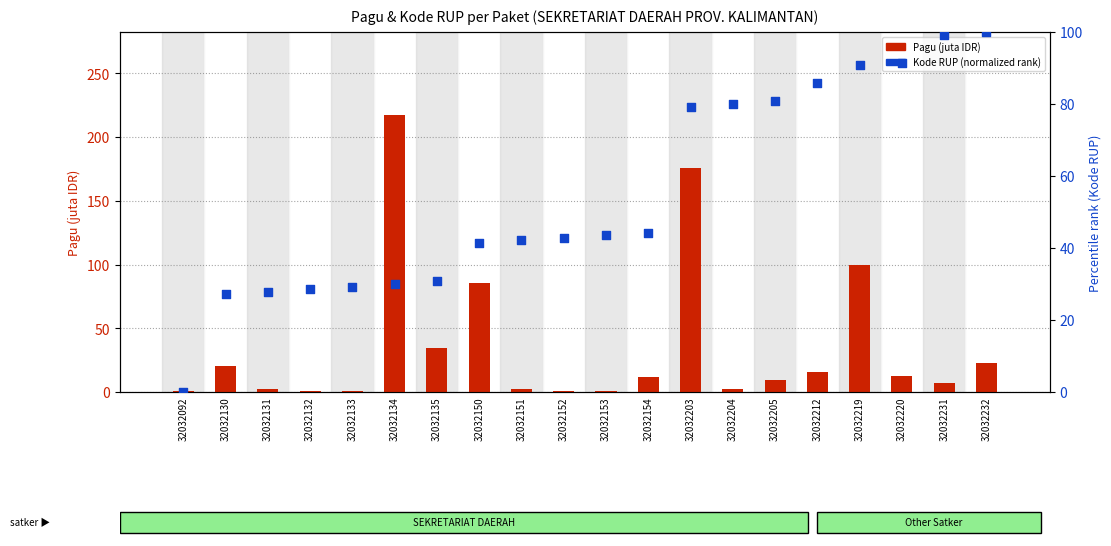

Which series reaches the maximum Y coordinate?

Pagu (juta IDR)